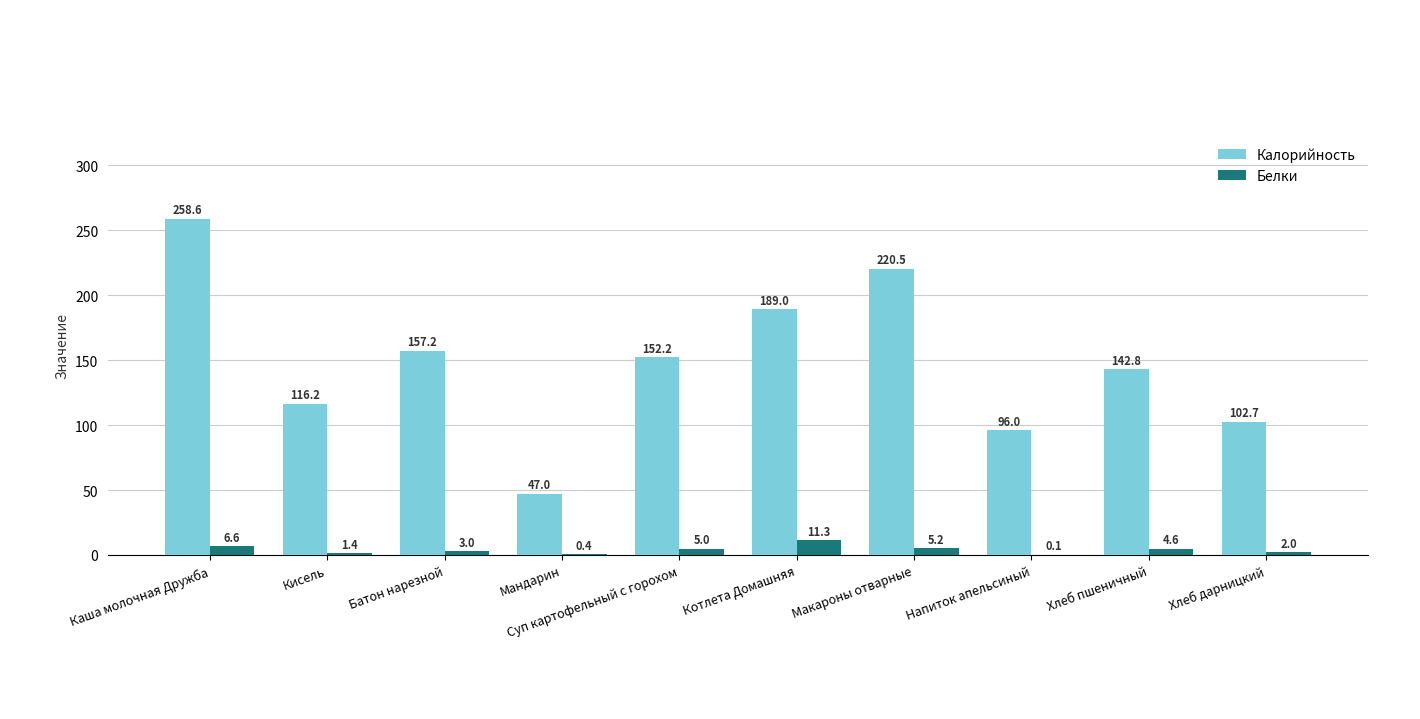

Between Мандарин and Суп картофельный с горохом, which series saw the biggest shift?

Калорийность